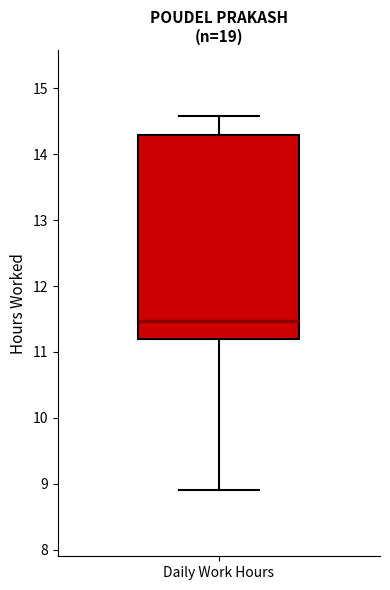

Transcribe this box plot: give where the median line is, the range the box spans, and where the two whiskers end, as read against the y-axis. The values are not printed on the chart, so give them approximately, as read against the axis.

median 11.5, box 11.2 to 14.3, whiskers 8.9 to 14.6